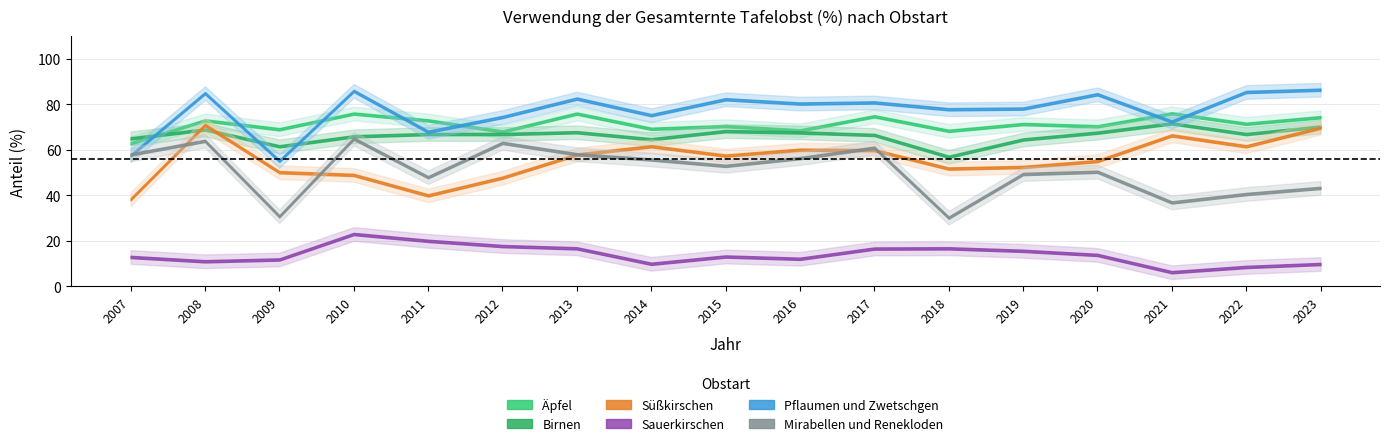

At which category does the chart reach its peak across all series?

2023